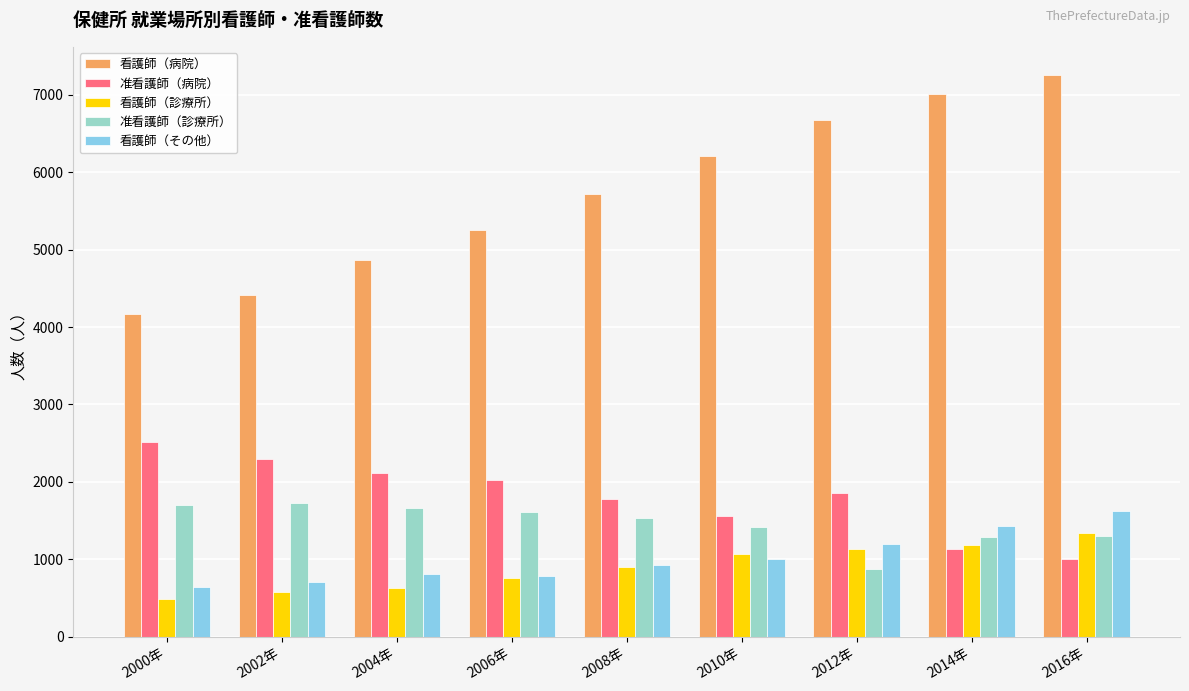

Between 2002年 and 2012年, which series saw the biggest shift?

看護師（病院）